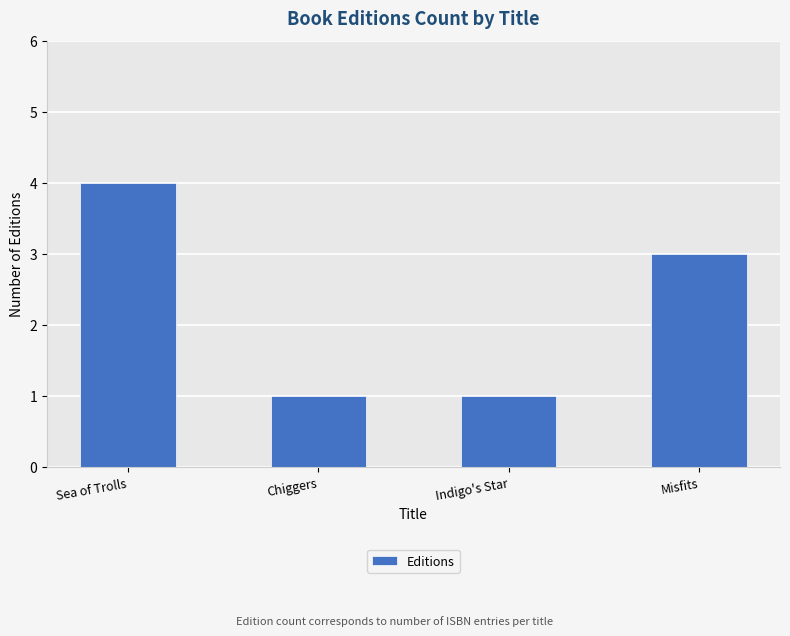

What is the difference between the second highest and minimum values?

2